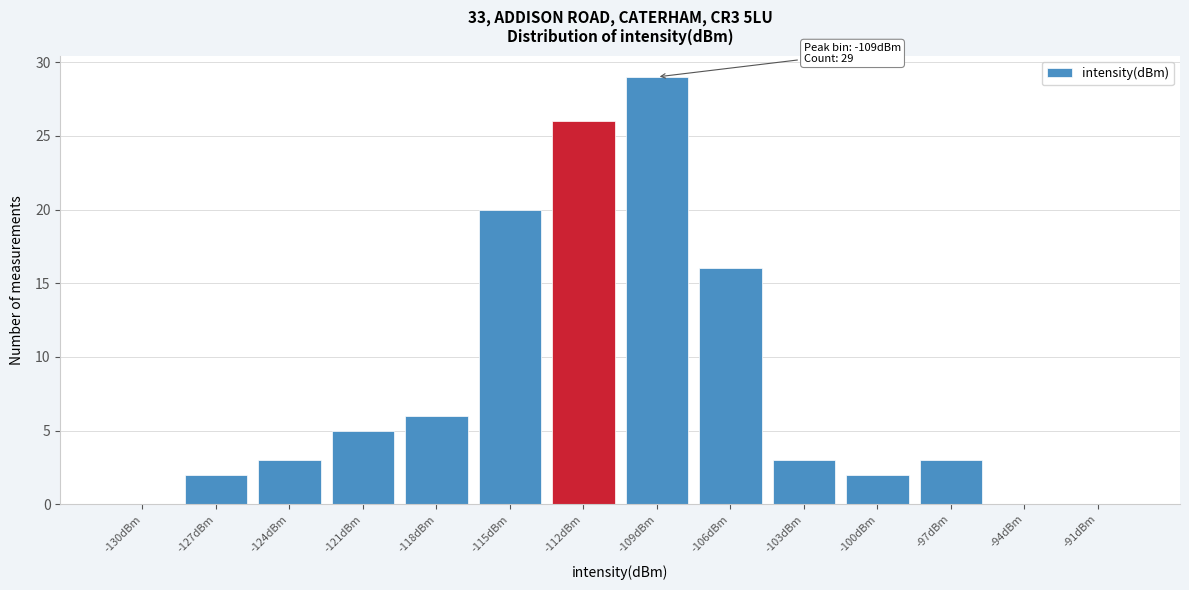

Reading left to right, what are all the values shown in this chart?

-130dBm=0	-127dBm=2	-124dBm=3	-121dBm=5	-118dBm=6	-115dBm=20	-112dBm=26	-109dBm=29	-106dBm=16	-103dBm=3	-100dBm=2	-97dBm=3	-94dBm=0	-91dBm=0